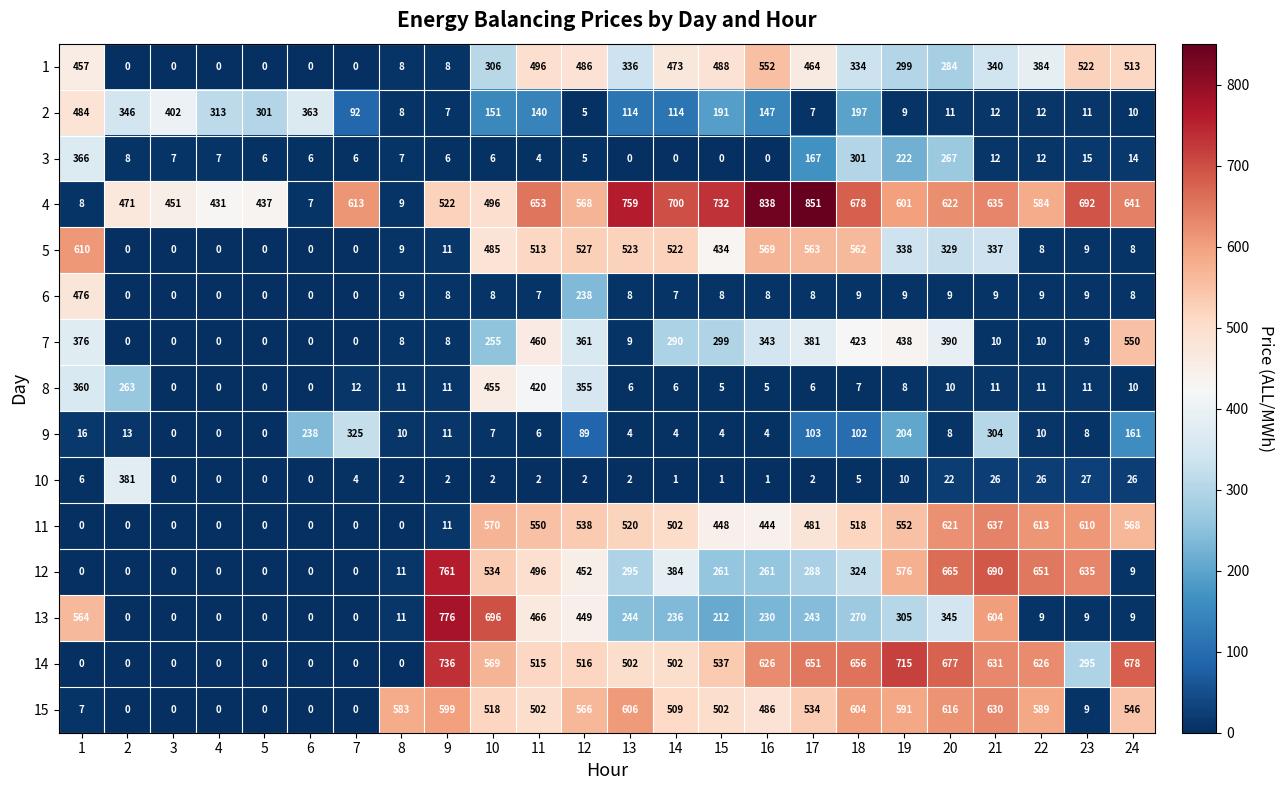

Which series has the largest range (max minus min)?

4